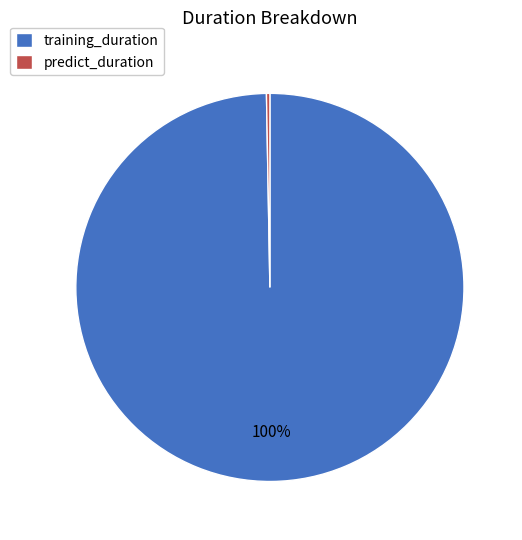

Approximately how many times larger is the value at training_duration compared to predict_duration?

352.0